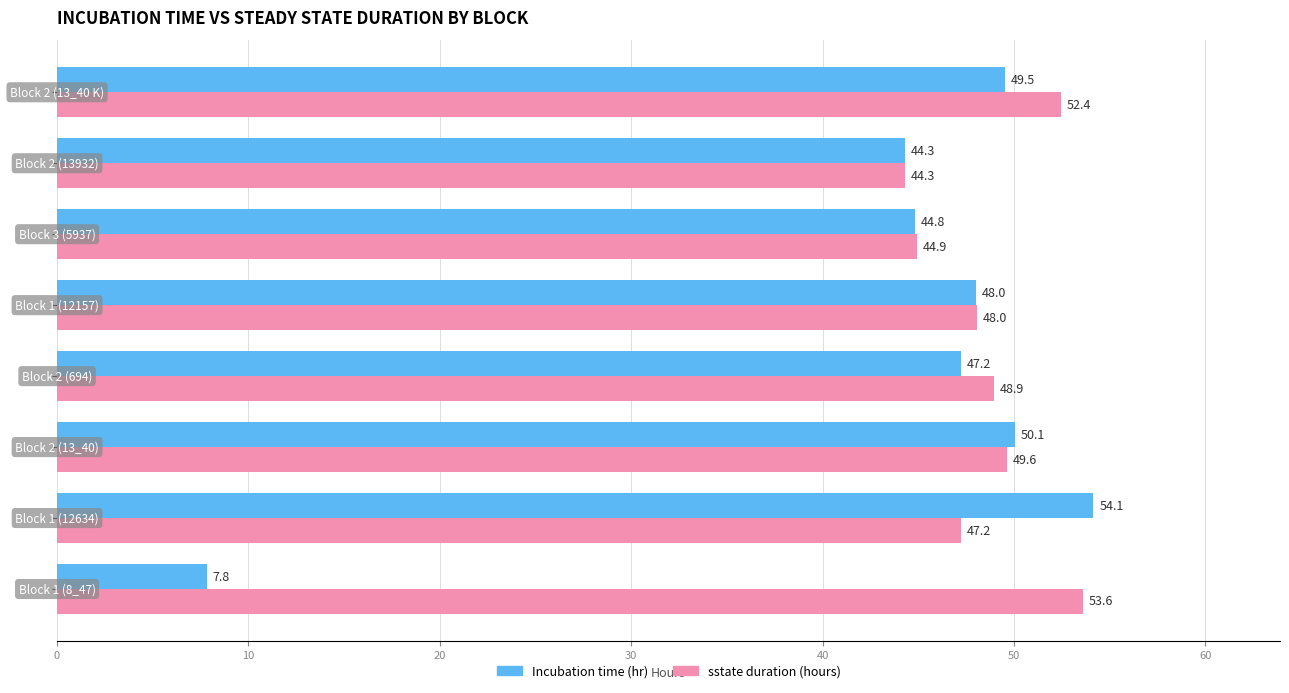

Which series has the largest range (max minus min)?

Incubation time (hr)